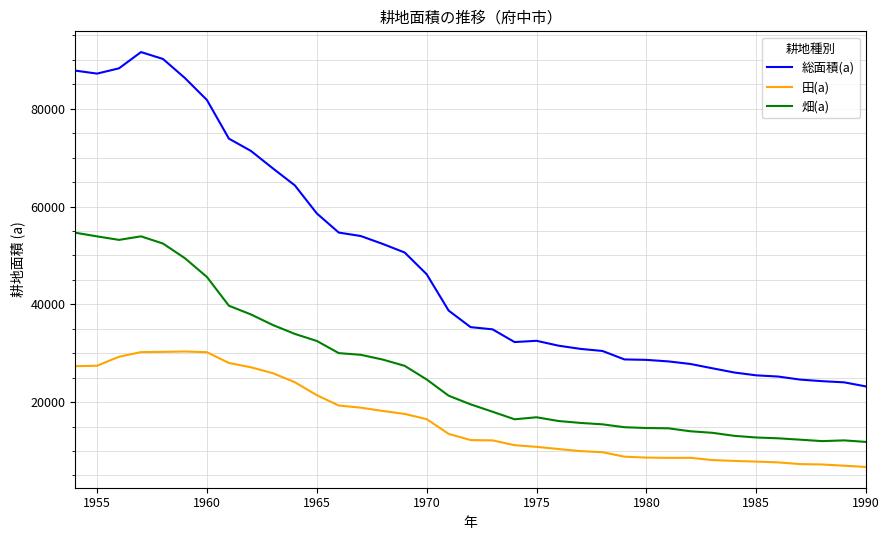

In 総面積(a), how many points are lower than both neighbors (excluding endpoints)?

2